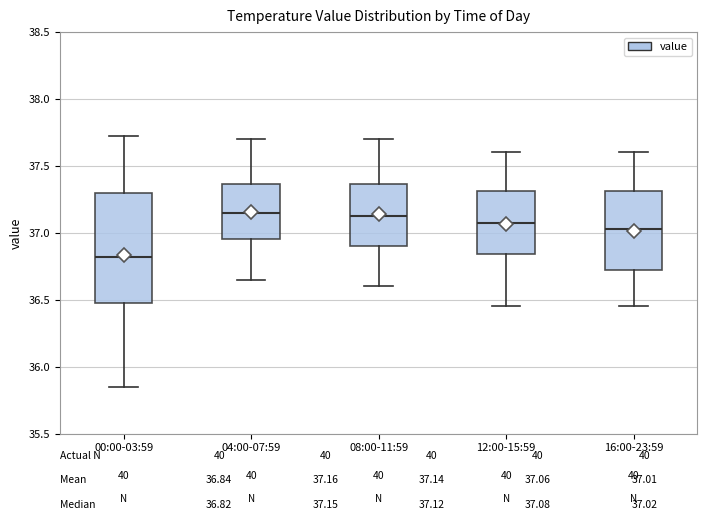

Where is the upper edge of the box for 04:00-07:59 on the y-axis? The values are not printed on the chart, so give them approximately, as read against the axis.

37.35